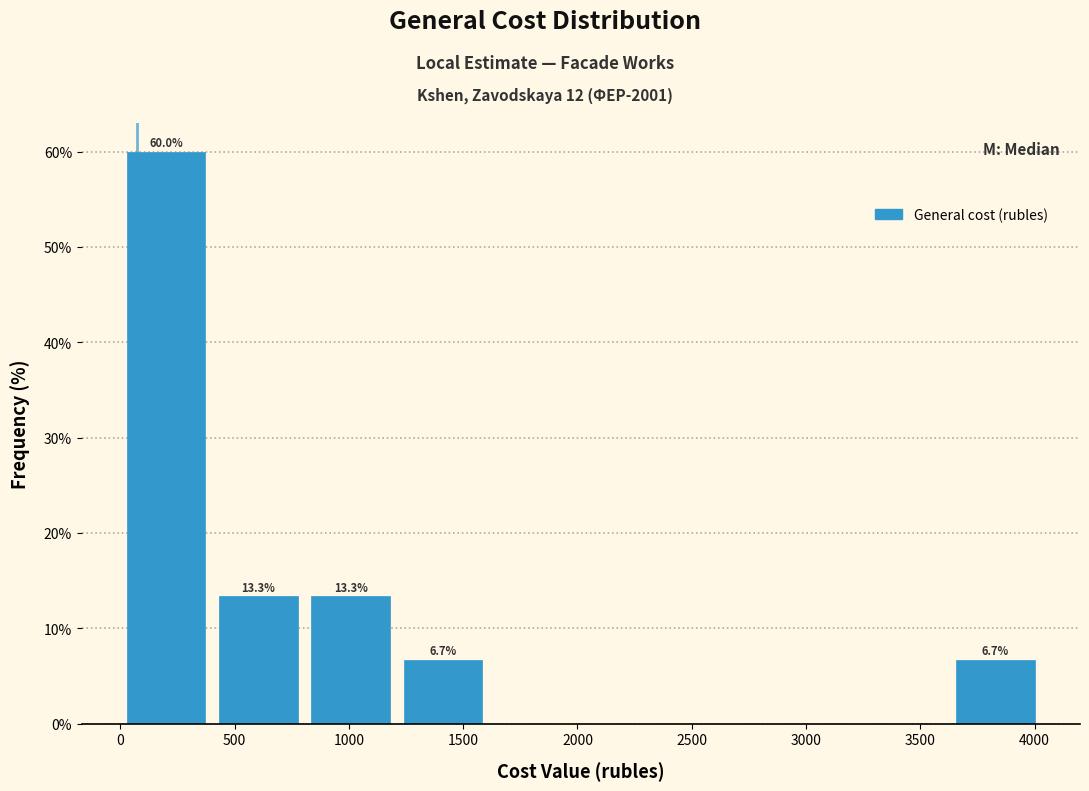

Which range on the x-axis has the tallest bar?

0 to 400